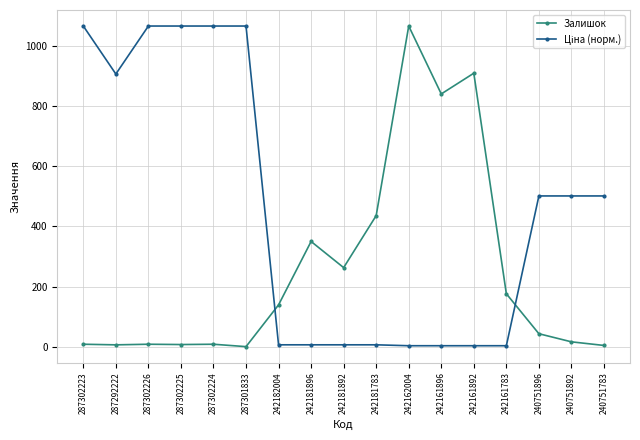

What is the maximum value shown in the chart?

1067.0